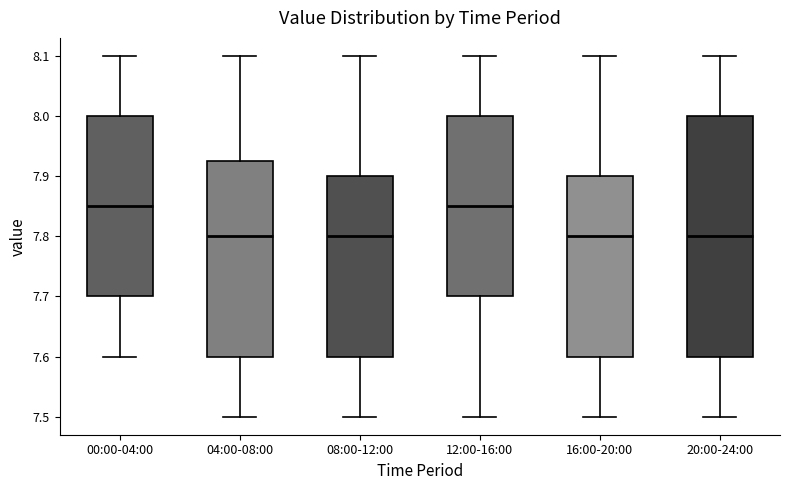

Where is the upper edge of the box for 16:00-20:00 on the y-axis? The values are not printed on the chart, so give them approximately, as read against the axis.

7.90